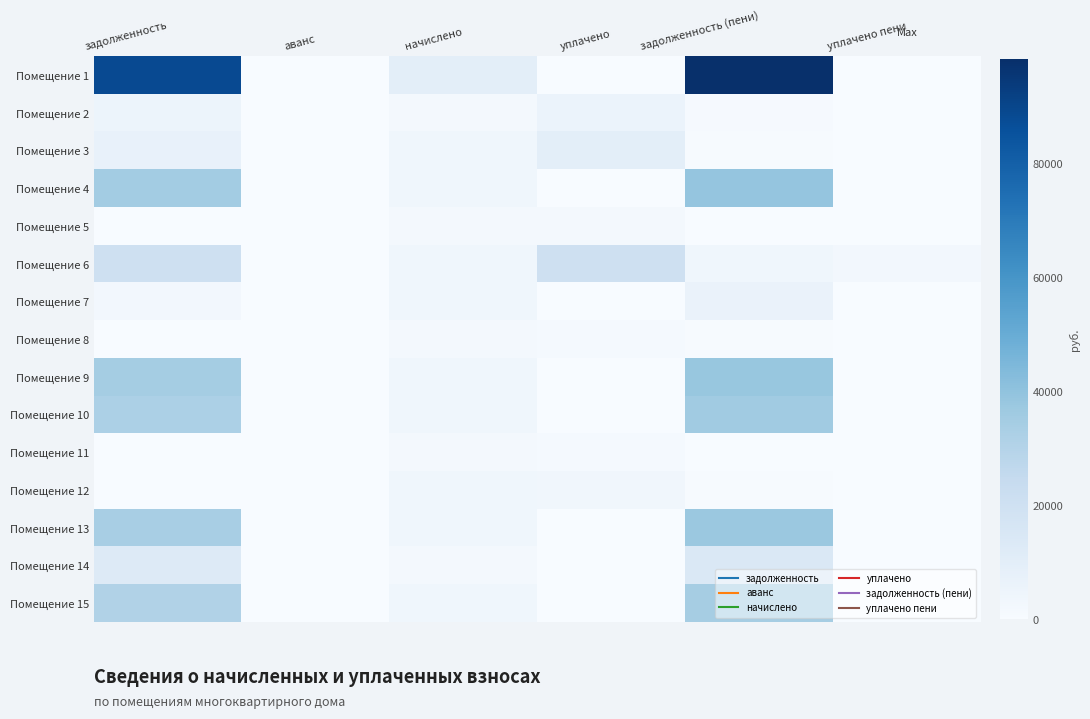

What is the spread (max minus min) of values at задолженность?

88616.8